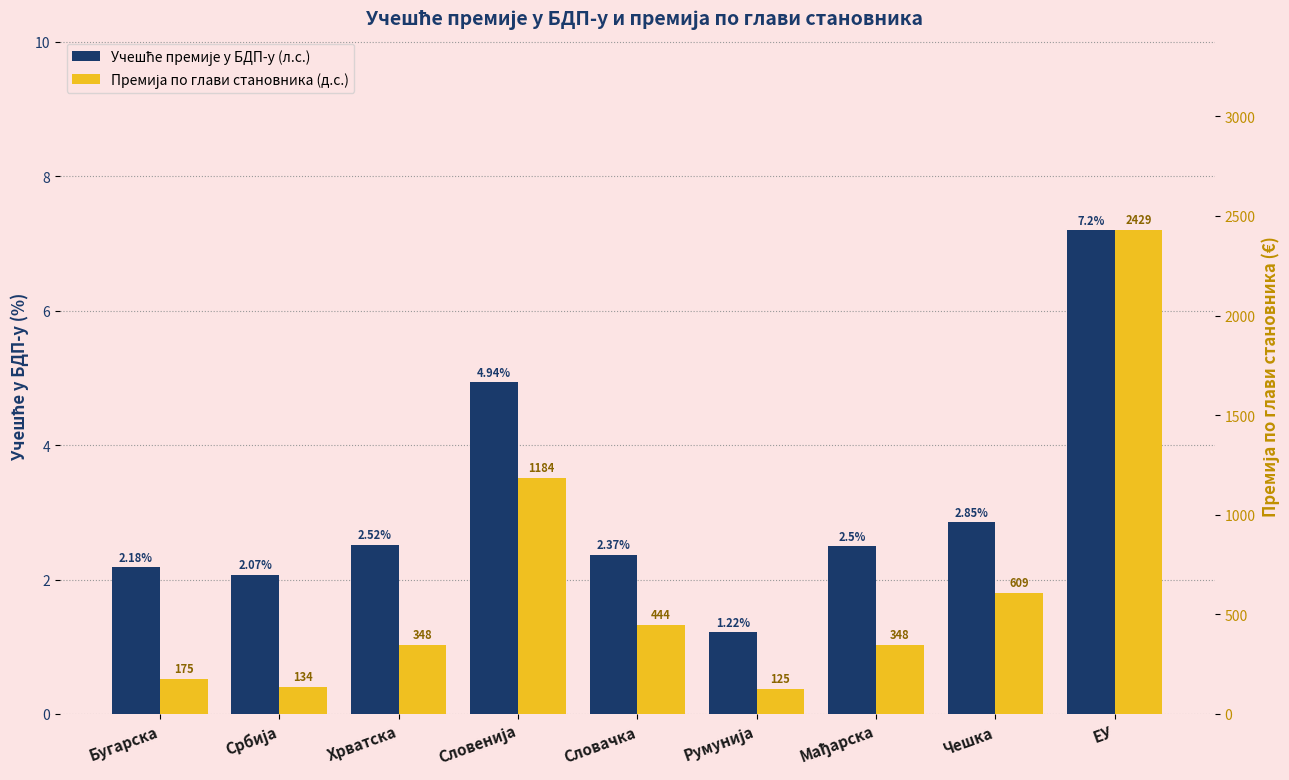

What is the difference between the highest and lowest values at Србија?

131.9